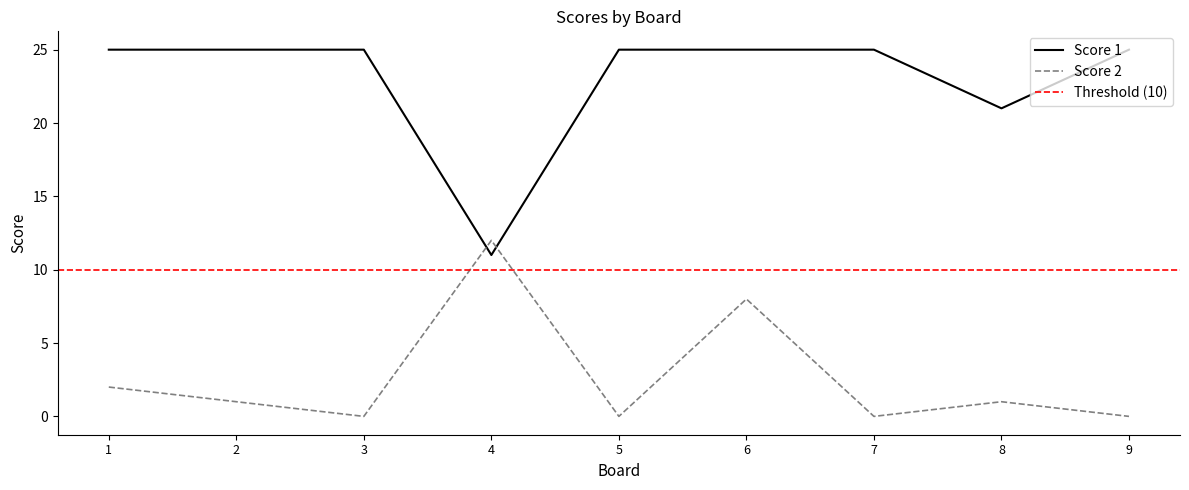

Is the value of Score 1 at 6 greater than the value of Score 2 at 2?

Yes